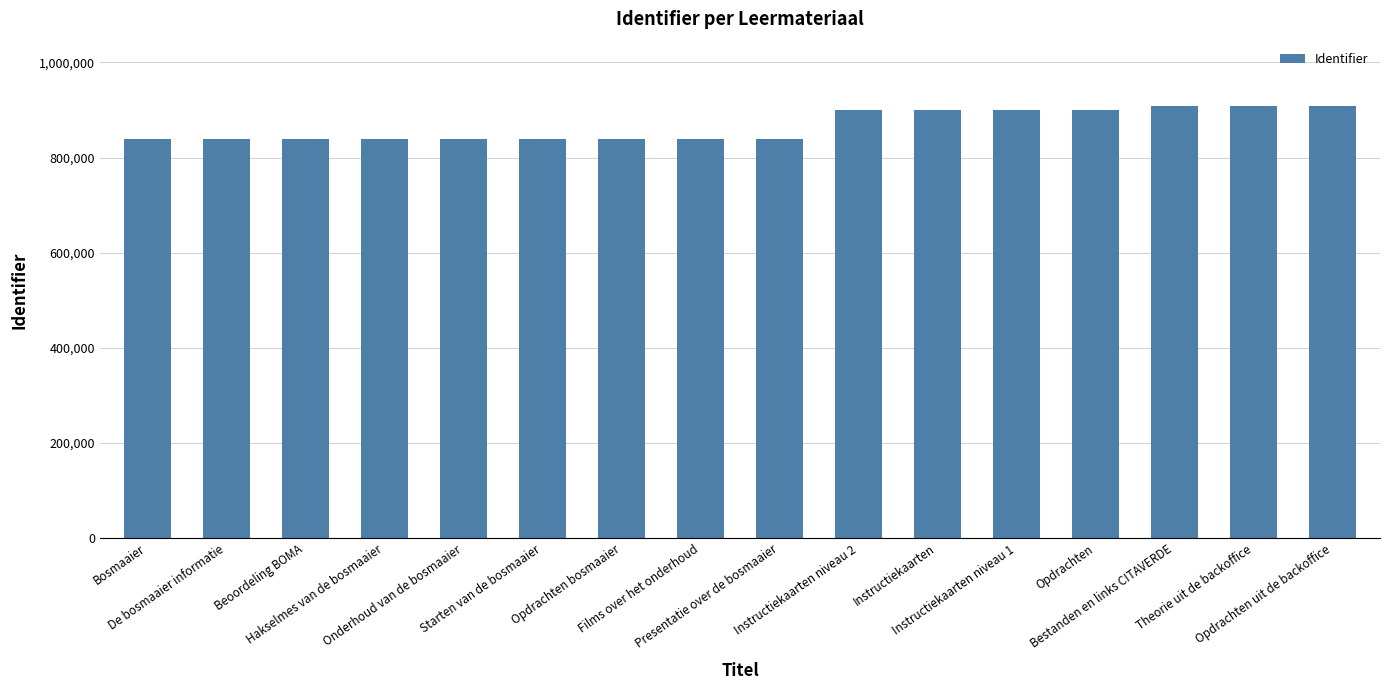

What is the sum of the values at Theorie uit de backoffice and De bosmaaier informatie?

1747577